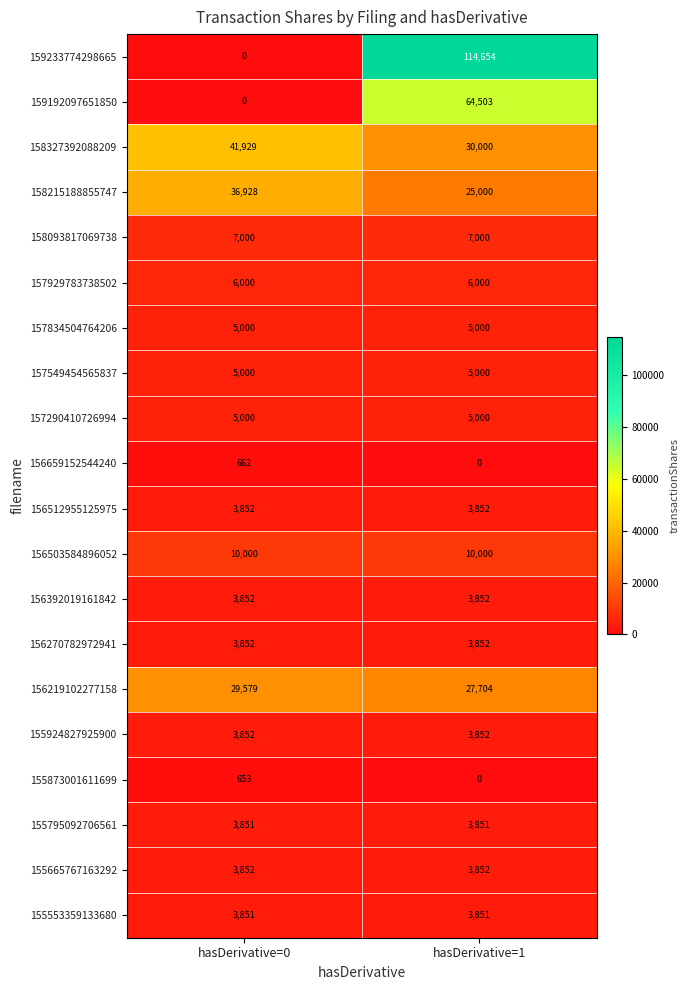

At which category is the sum across all series the highest?

hasDerivative=1